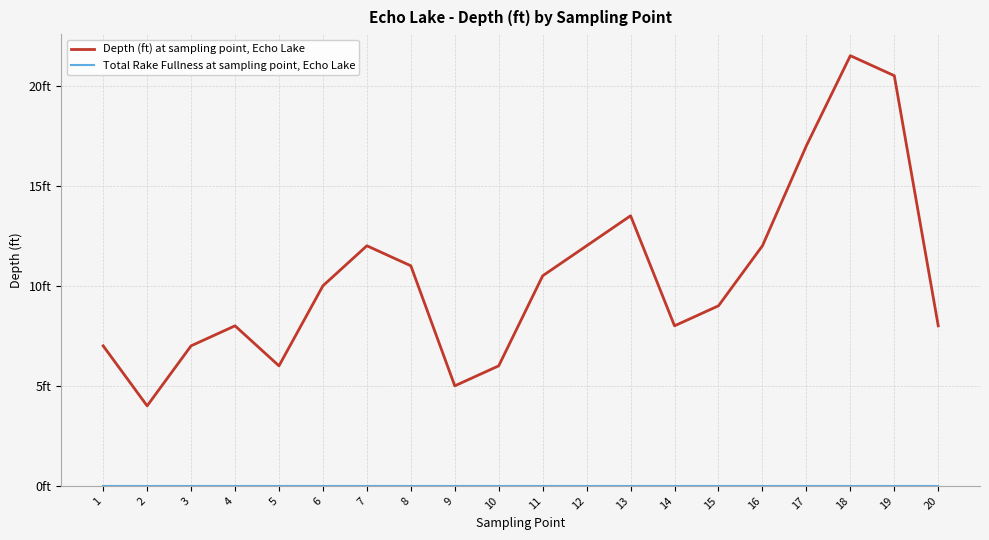

Does the chart have visible grid lines?

Yes